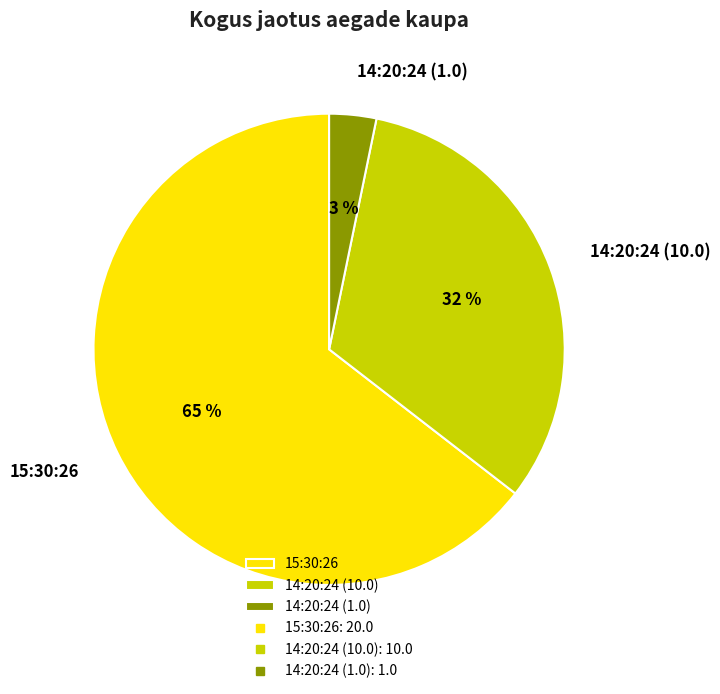

Does 15:30:26 account for over 50% of the chart?

Yes